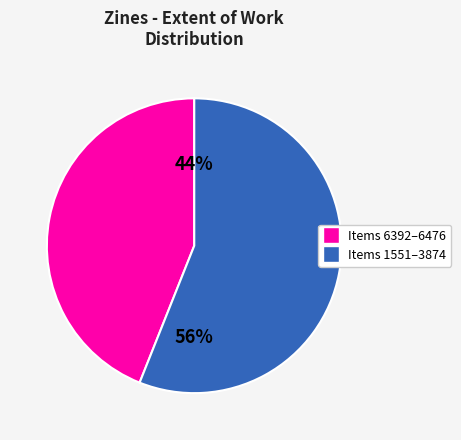

Does any single category account for the majority?

Yes